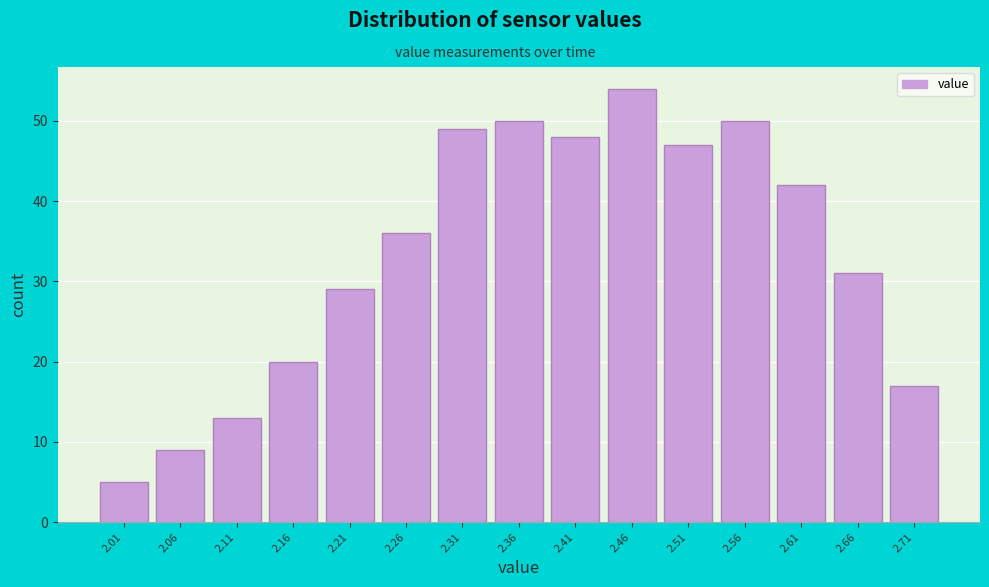

Reading left to right, transcribe this chart: for each bar, give the range it covers on the x-axis and its height. Neither the bar edges nor the heights are printed on the chart, so give them approximately, as read against the axes.

1.98 to 2.03: 5
2.03 to 2.08: 9
2.08 to 2.13: 13
2.13 to 2.18: 20
2.18 to 2.23: 29
2.23 to 2.28: 36
2.28 to 2.33: 49
2.33 to 2.39: 50
2.39 to 2.44: 48
2.44 to 2.49: 54
2.49 to 2.54: 47
2.54 to 2.59: 50
2.59 to 2.64: 42
2.64 to 2.69: 31
2.69 to 2.74: 17